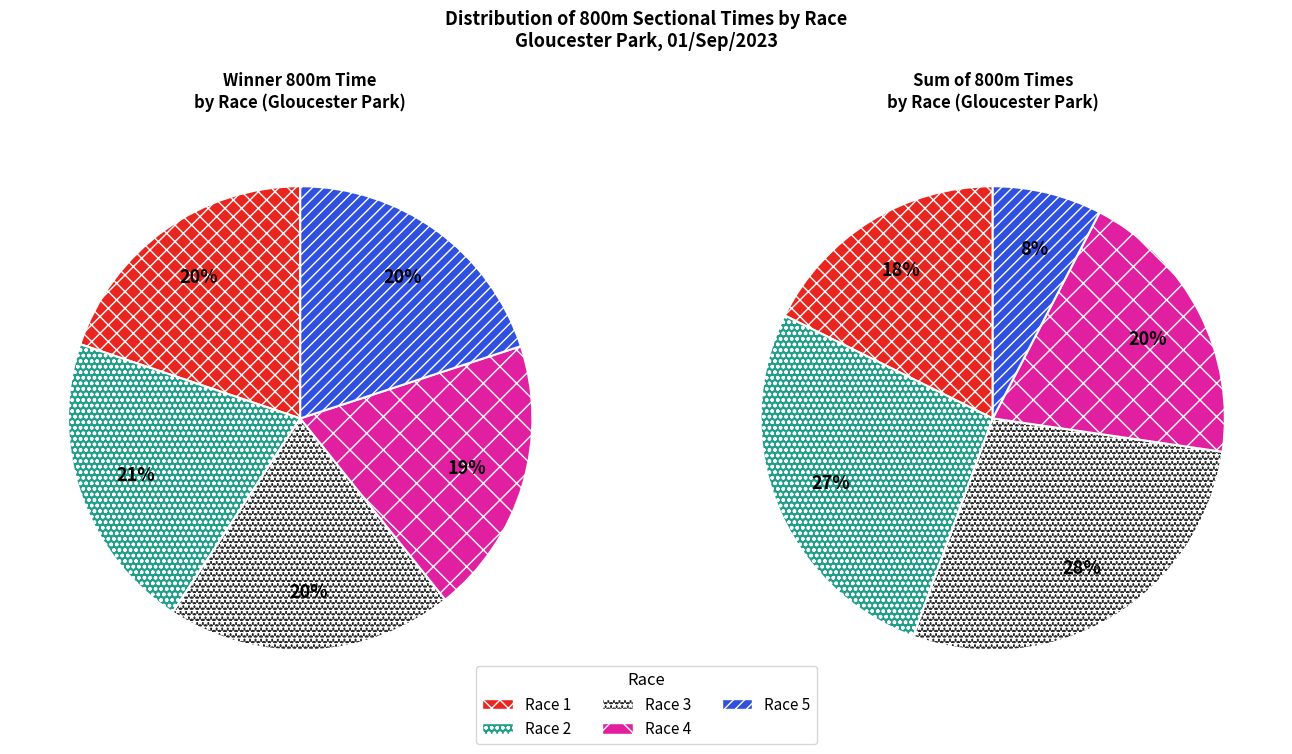

To the nearest percent, what is the difference between the largest and smallest slice percentages?

2%